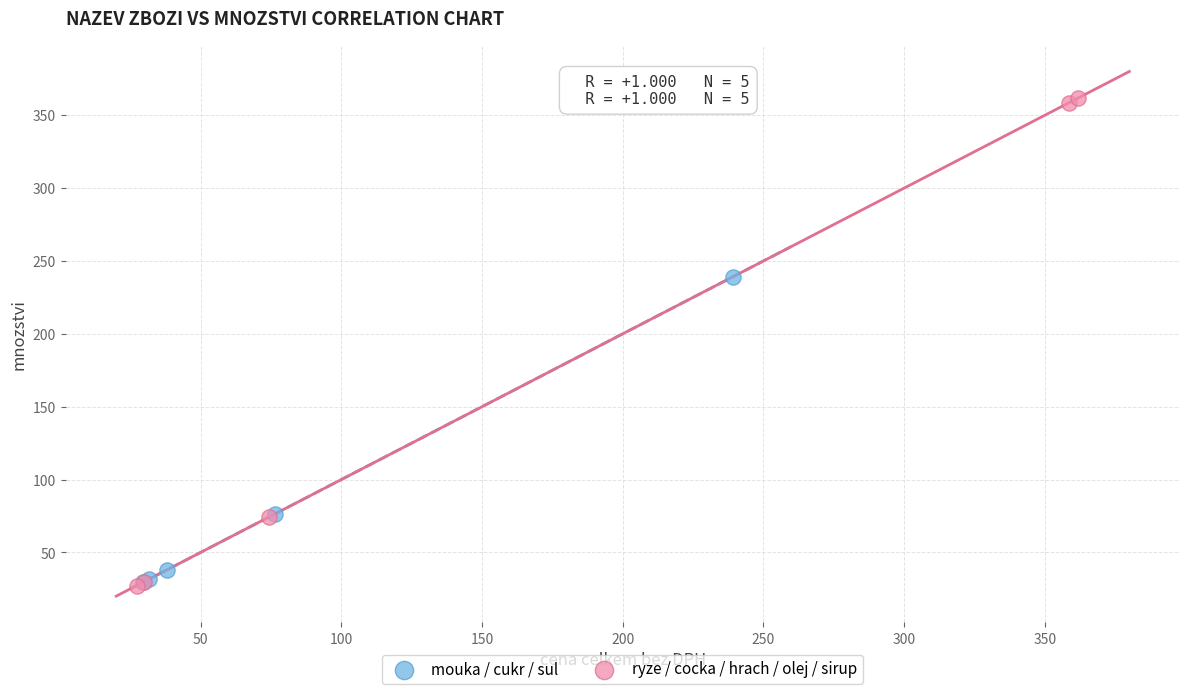

Which series has the widest spread of Y values?

ryze / cocka / hrach / olej / sirup